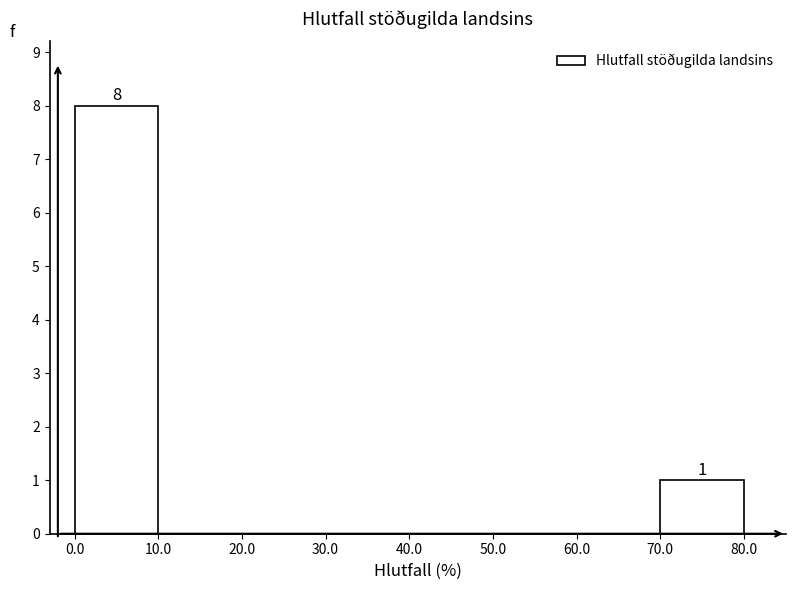

Which range on the x-axis has the tallest bar?

0.0 to 10.0